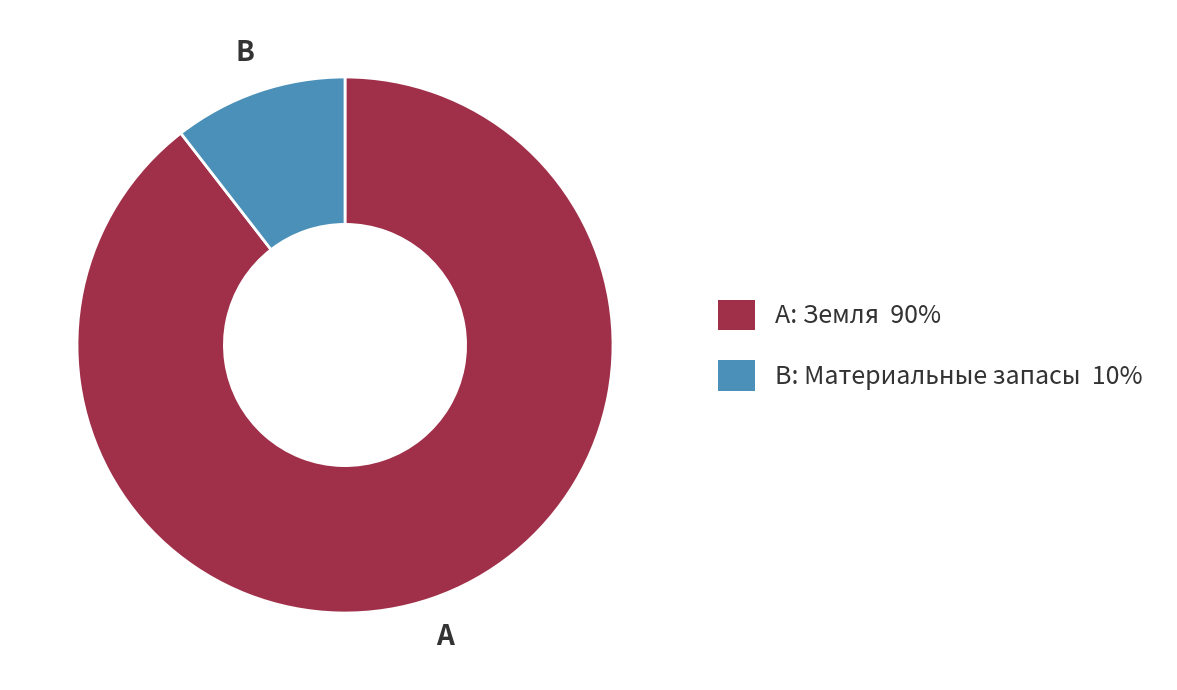

Is there a majority slice in this chart?

Yes